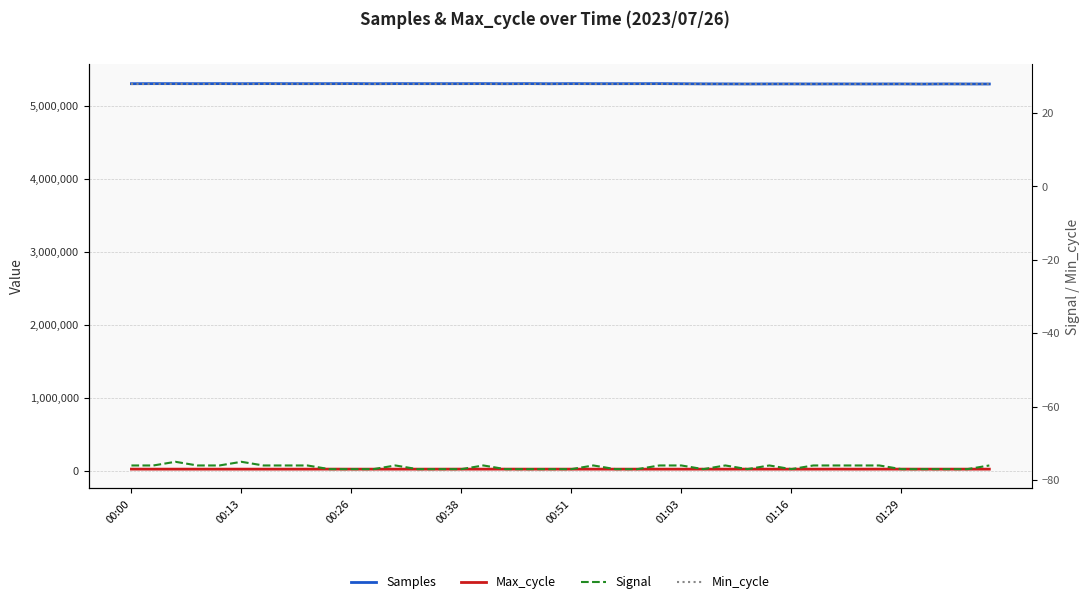

Which series has the widest spread of values?

Samples